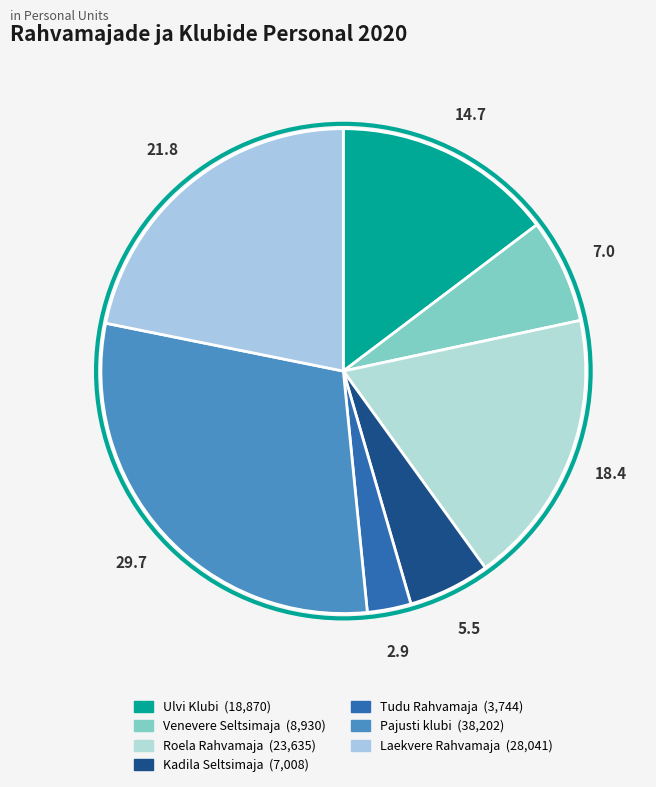

Is there any slice that represents more than half of the pie?

No